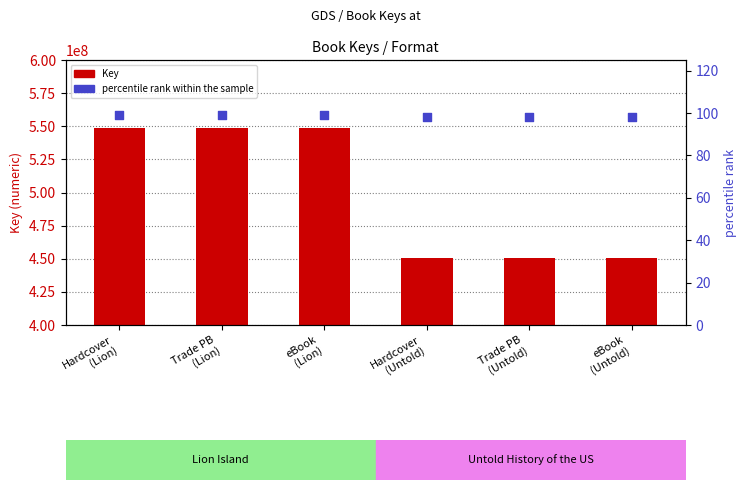

What is the total value across all series at Trade PB
(Untold)?

450731820